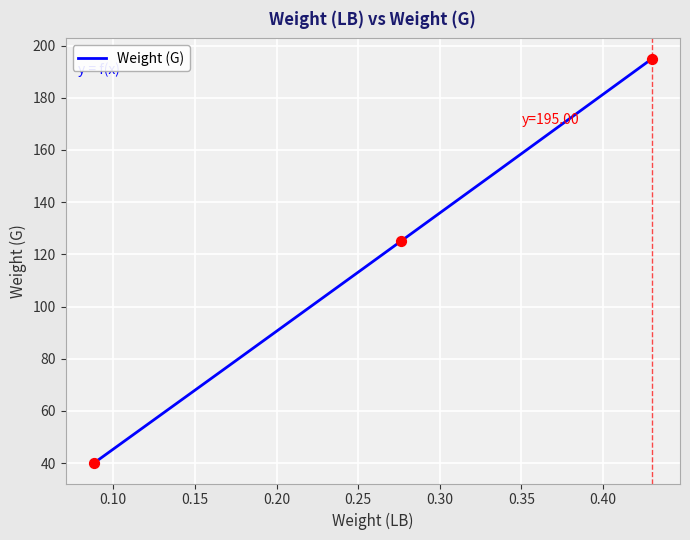

Approximately how many times larger is the value at 0.43 compared to 0.088?

4.9